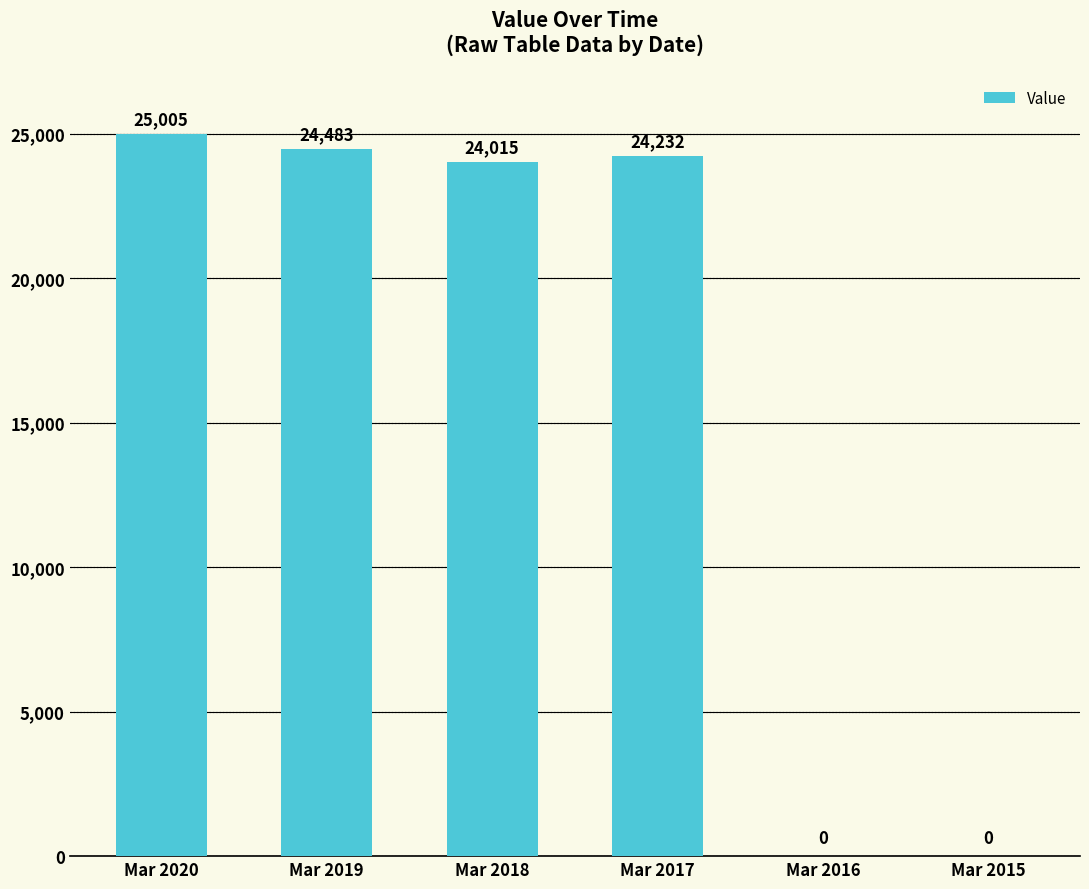

What is the sum of the values at Mar 2018 and Mar 2017?

48247